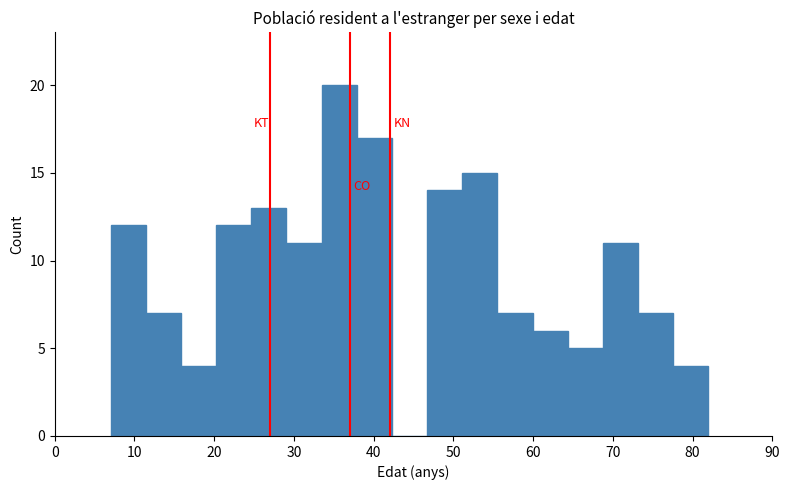

Over which range of the x-axis is the bar tallest?

33 to 38